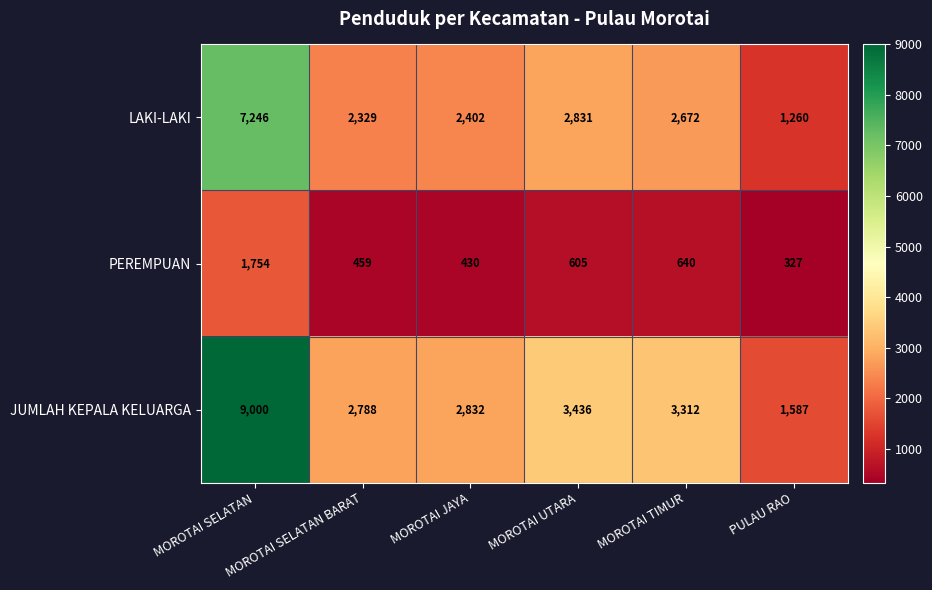

Which series has the widest spread of values?

JUMLAH KEPALA KELUARGA